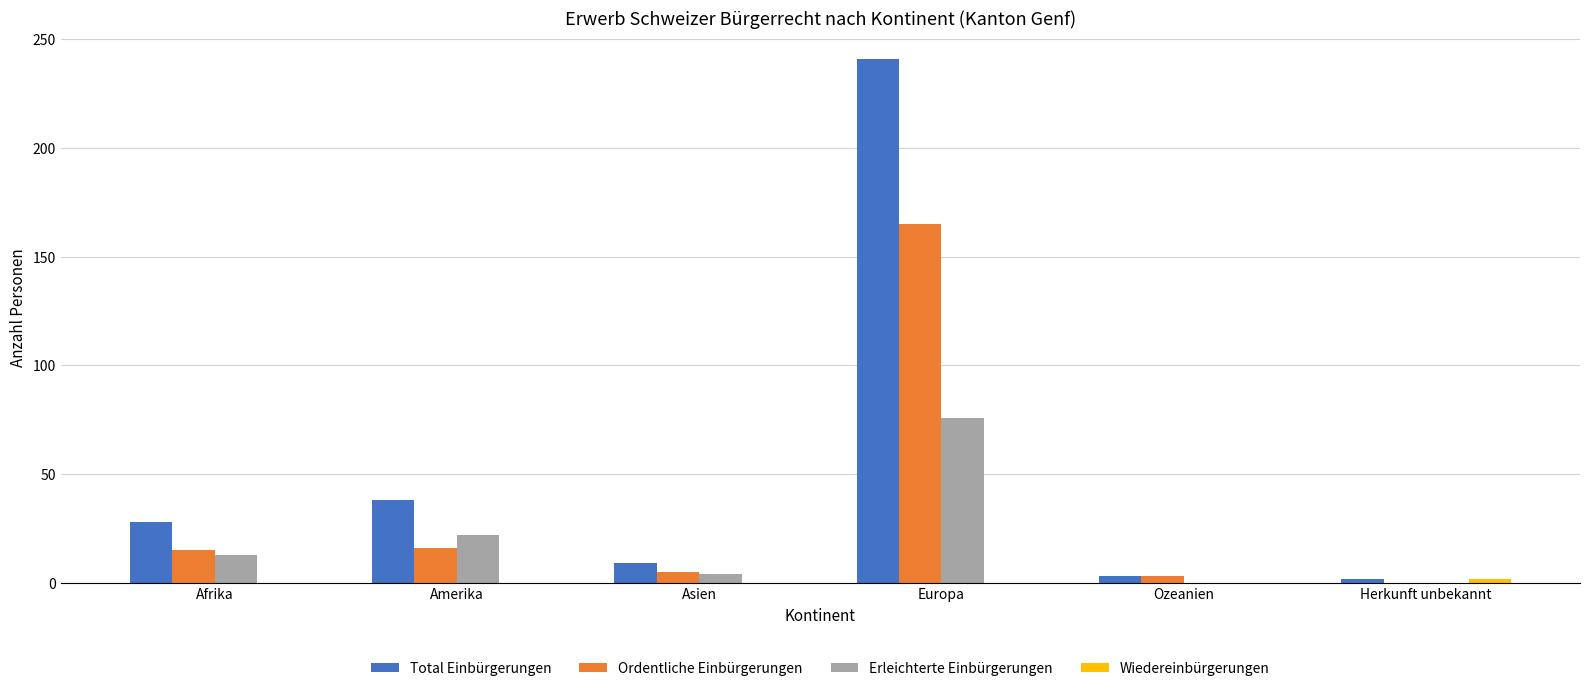

Are the bars horizontal?

No